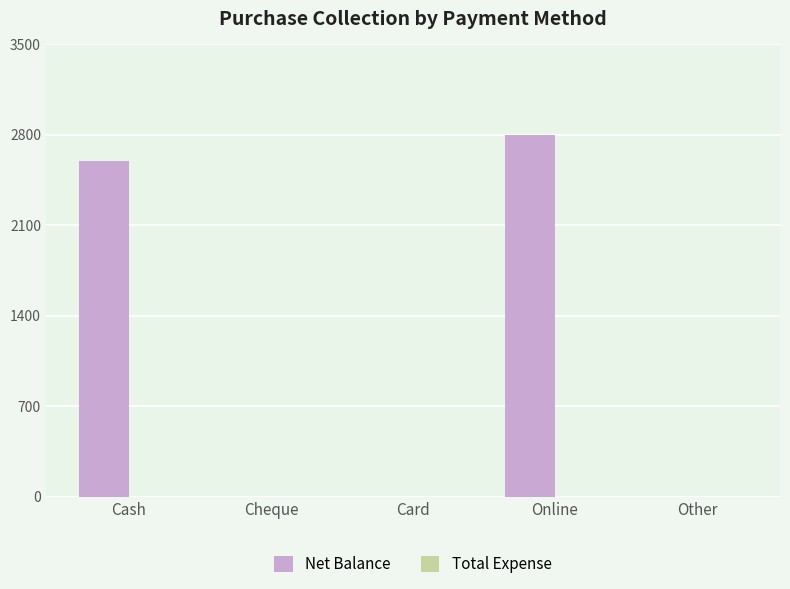

Where is the data nearest to the value 1400?

Cash